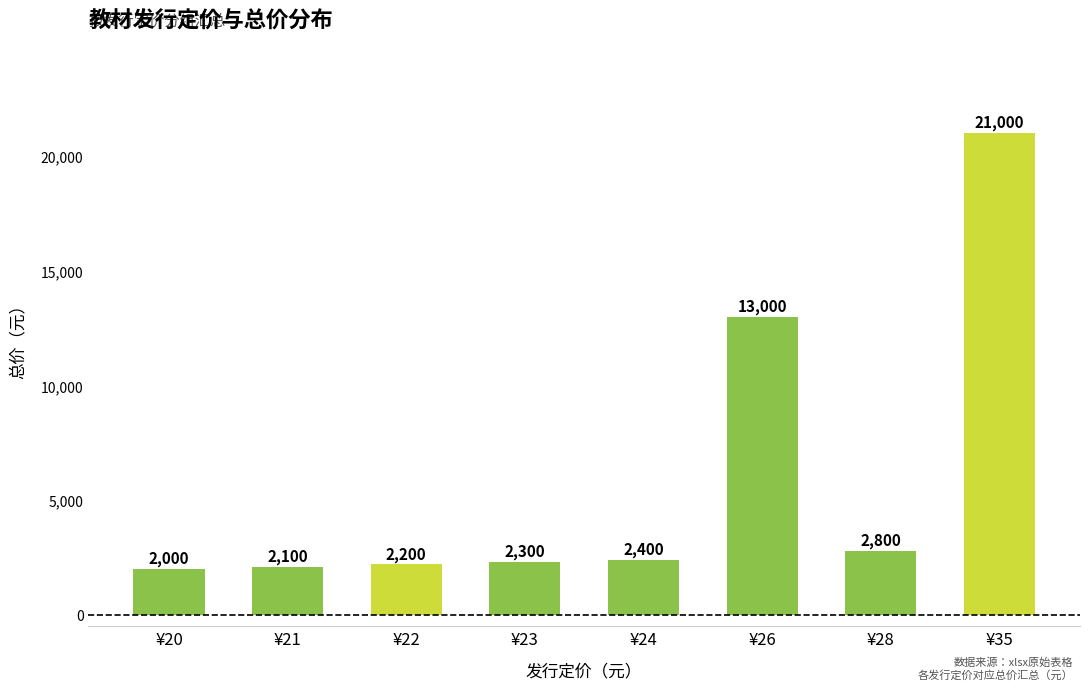

What is the ratio of the value at ¥24 to the value at ¥23?

1.0